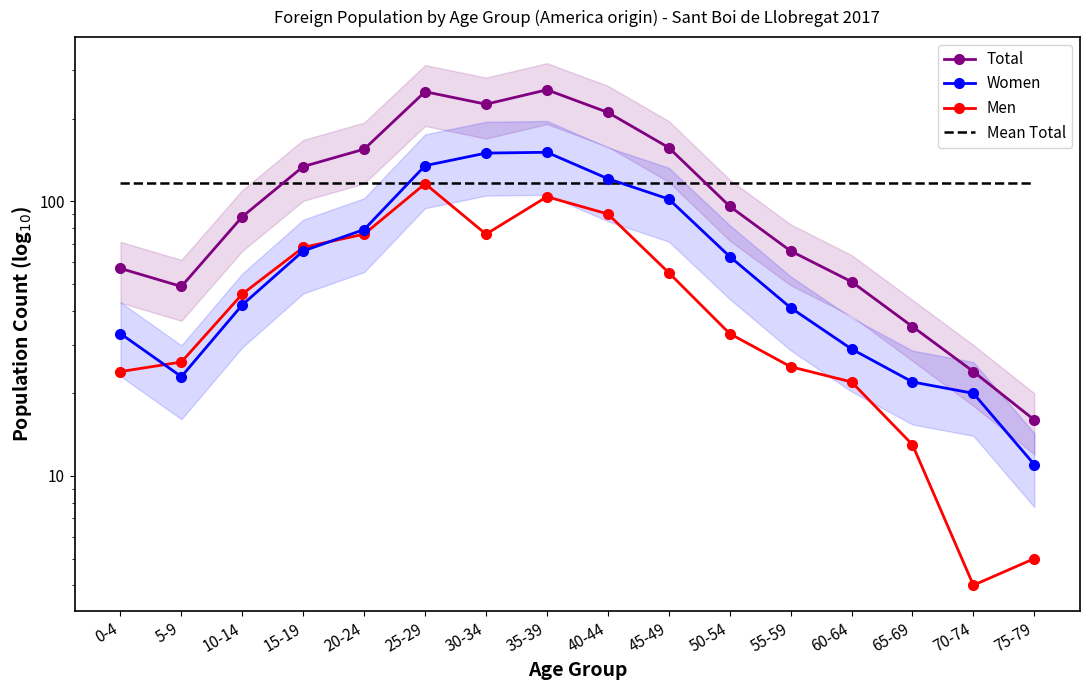

At which label is Mean Total closest to 116?

0-4